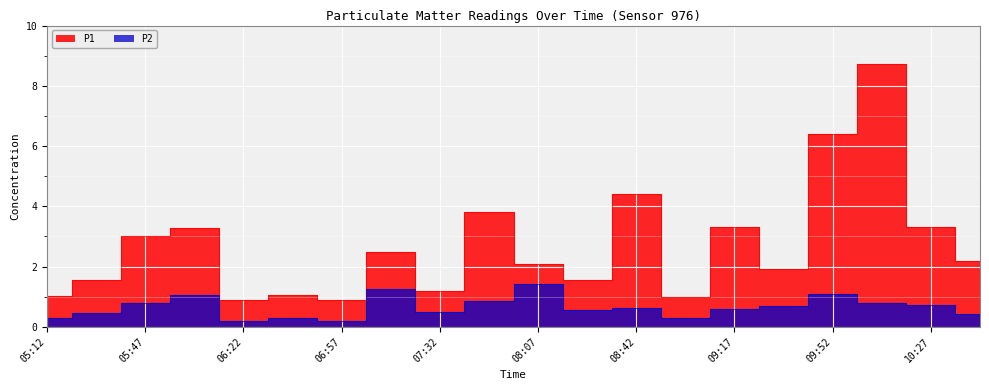

At how many categories does at least one series exceed 3?

7